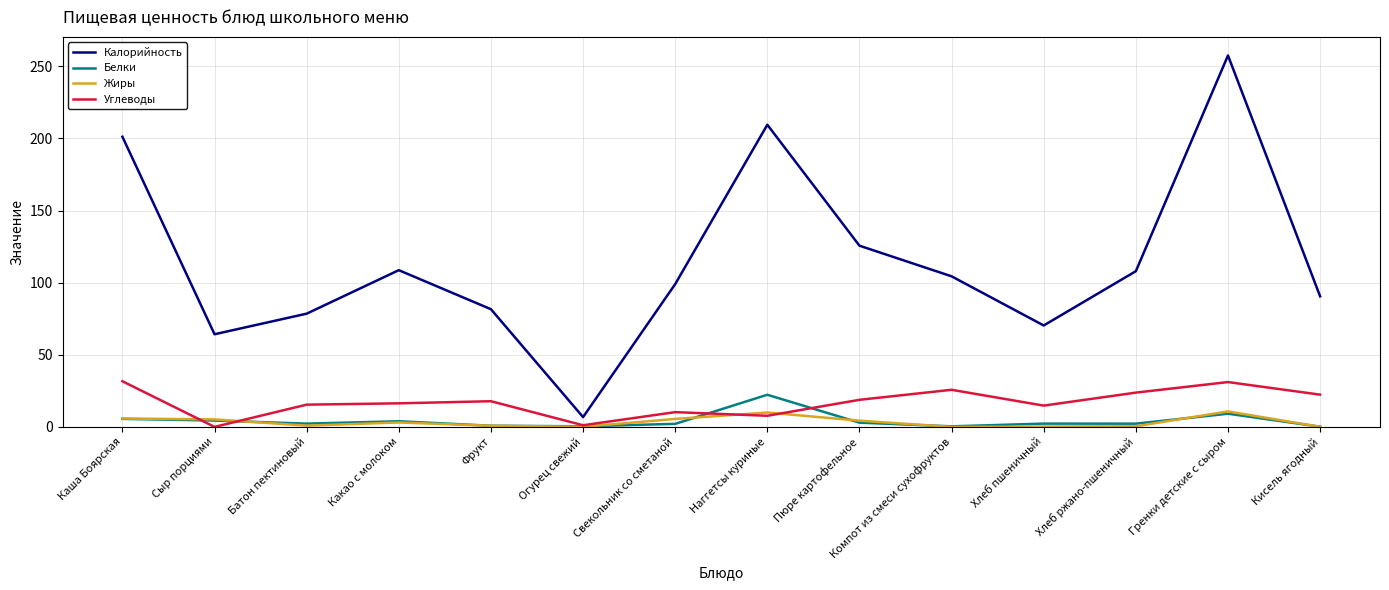

Which label corresponds to the largest value in the chart?

Гренки детские с сыром